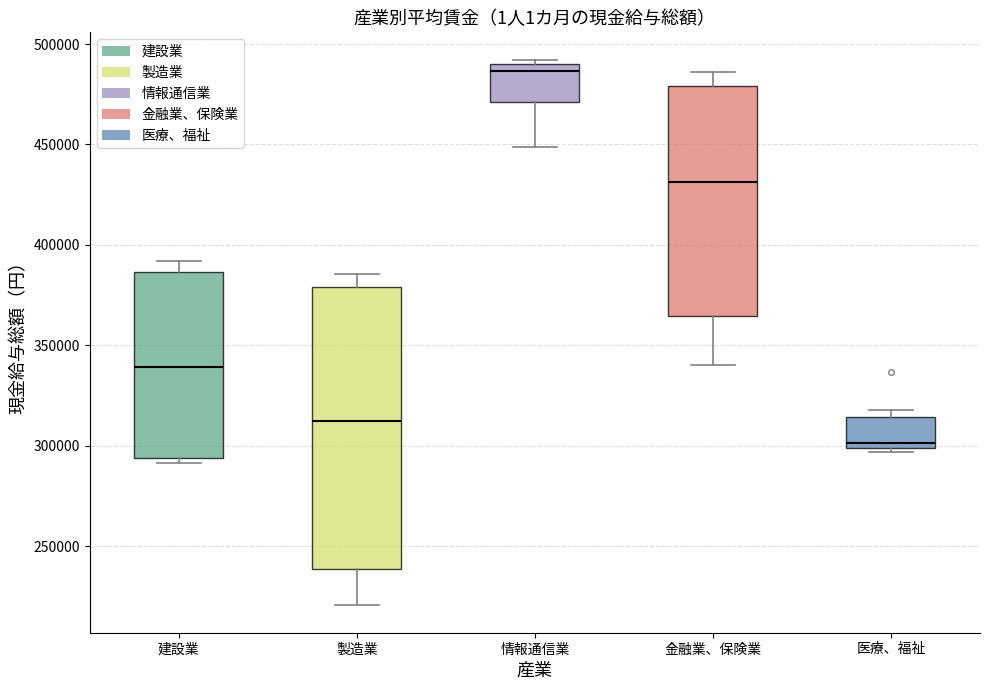

Comparing the boxes themselves (not the whiskers), which one is the tallest?

製造業